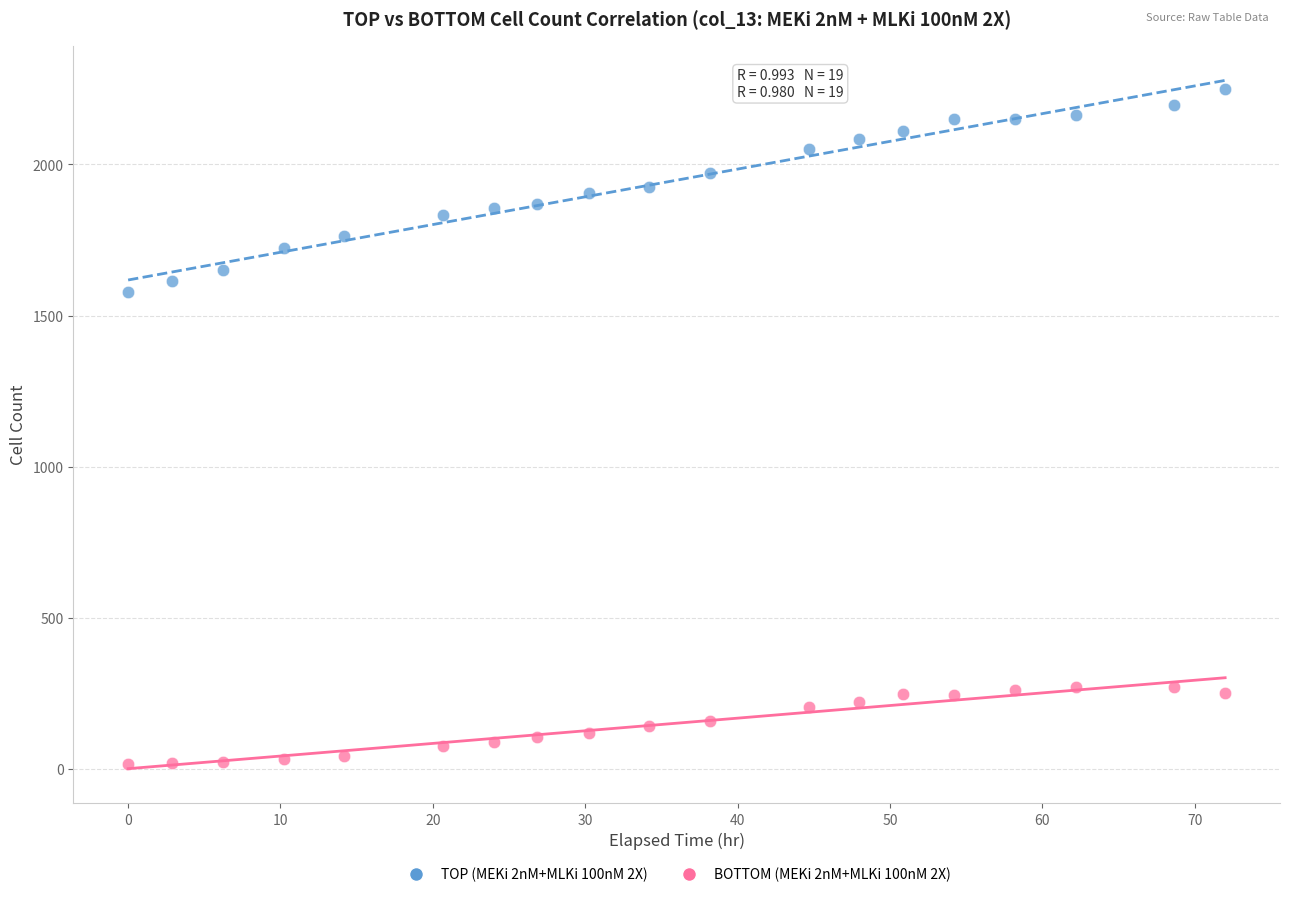

Across all series, what Y value is closest to 1133?

1579